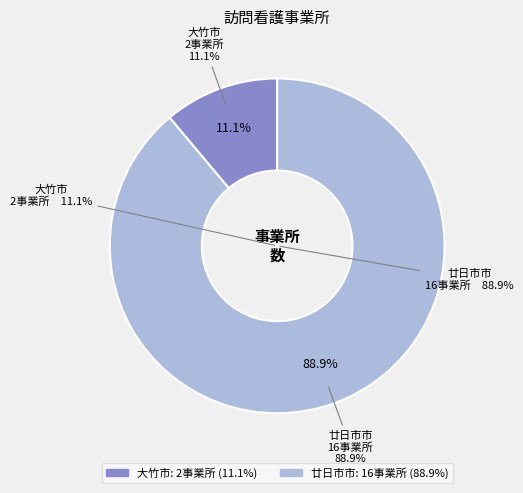

Does 廿日市市 account for over 50% of the chart?

Yes